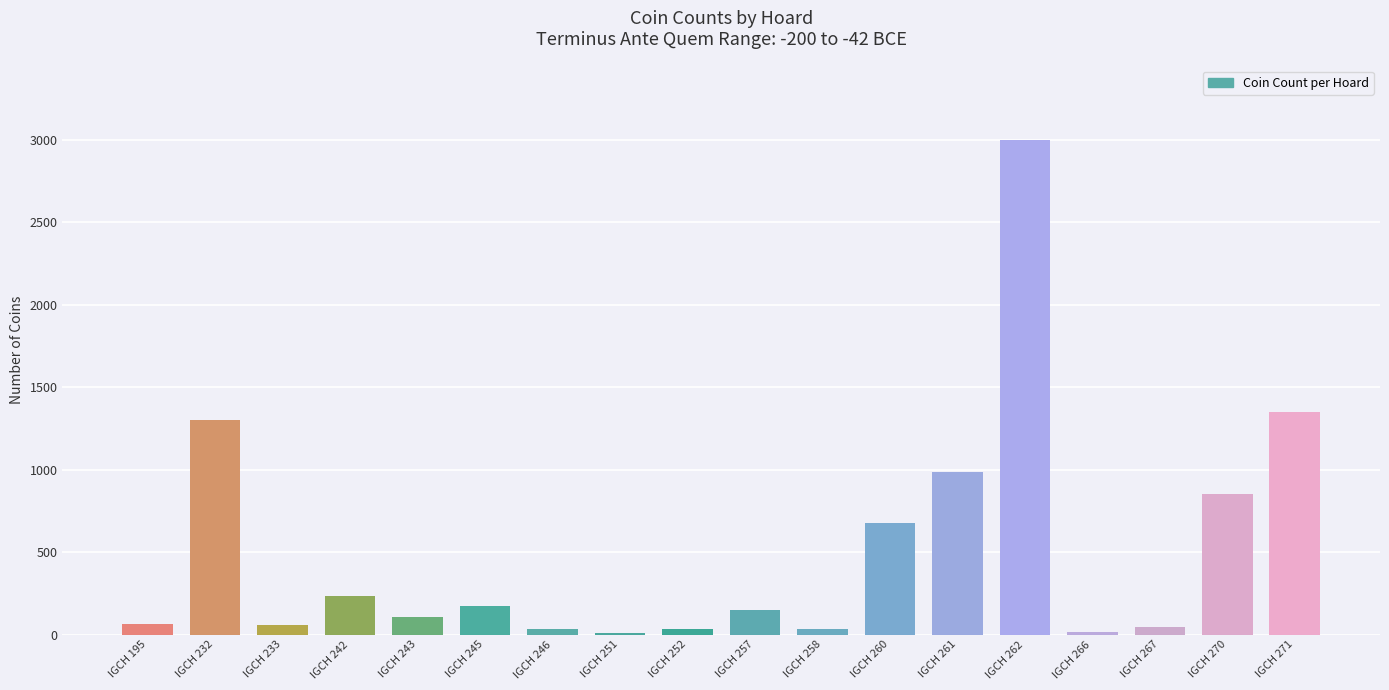

What is the sum of all values?

9116